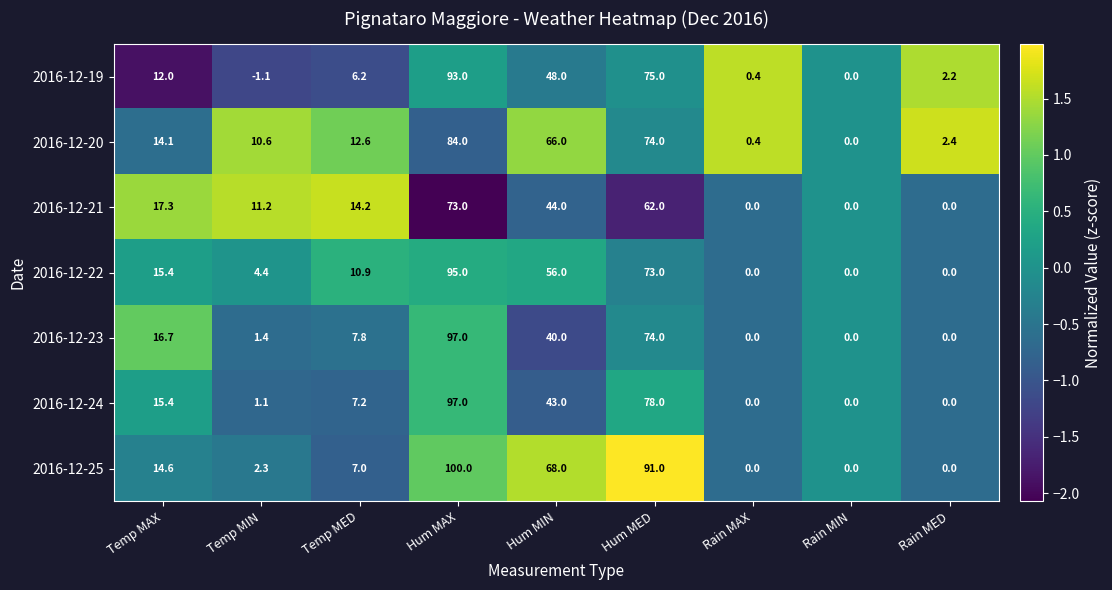

Is it true that 2016-12-25 equals 7.8 at Temp MAX?

False